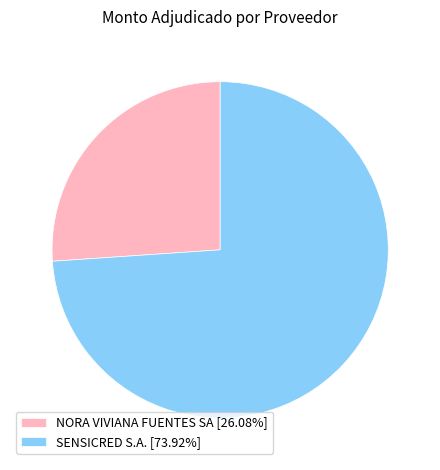

Do NORA VIVIANA FUENTES SA [26.08%] and SENSICRED S.A. [73.92%] together represent more than half of the pie?

Yes